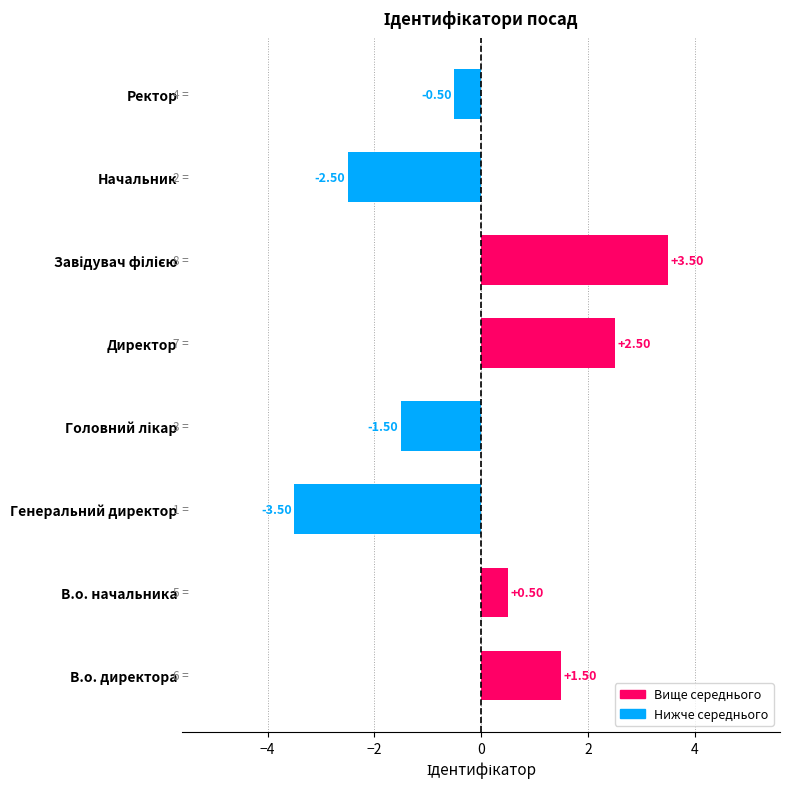

Between В.о. директора and Директор, which is larger?

Директор